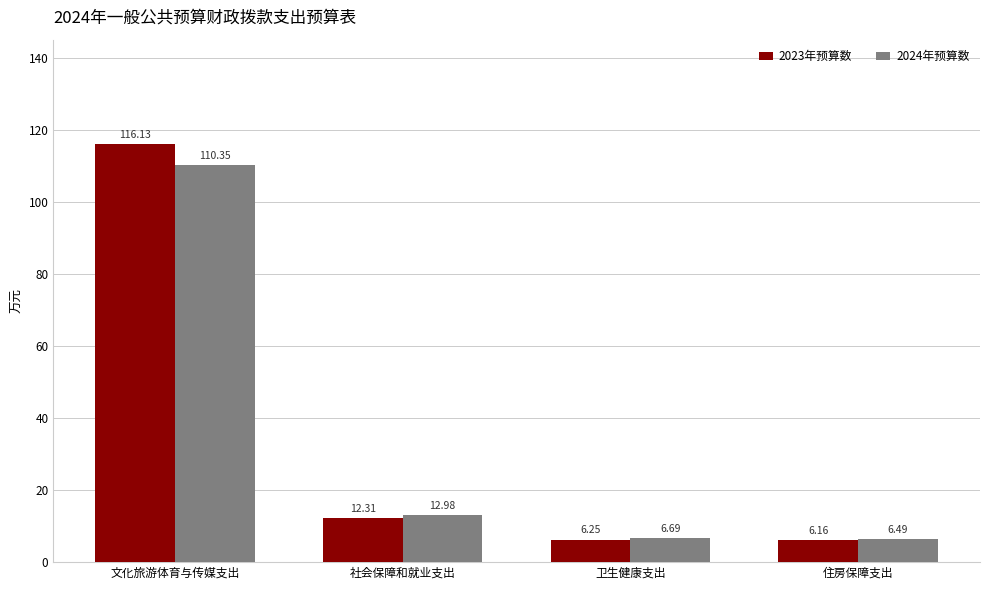

Count the number of data series in this chart.

2